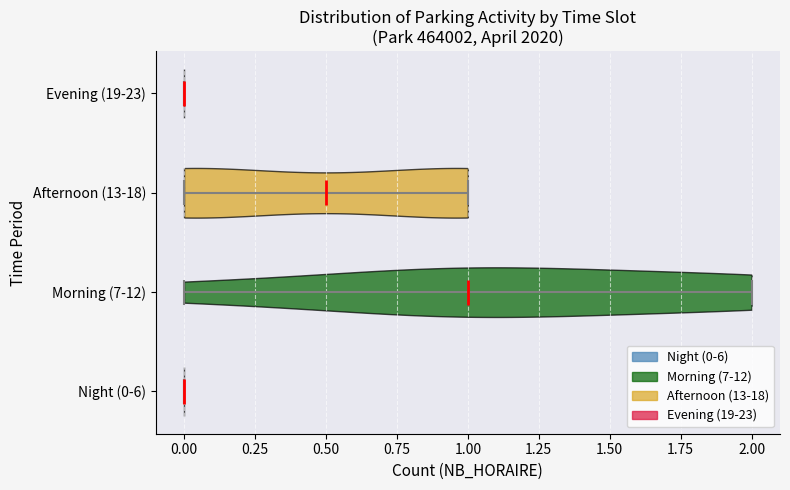

What is the lowest point the violin for Night (0-6) reaches on the x-axis? The values are not printed on the chart, so give them approximately, as read against the axis.

0.0